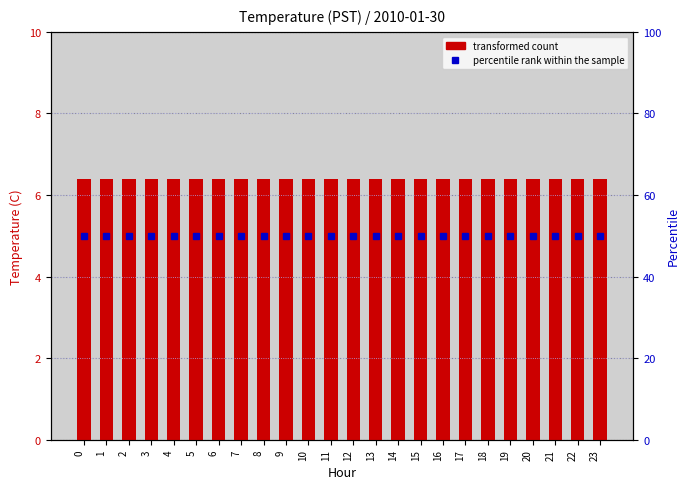

The percentile rank within the sample series shows 21.8 at 5. True or false?

False